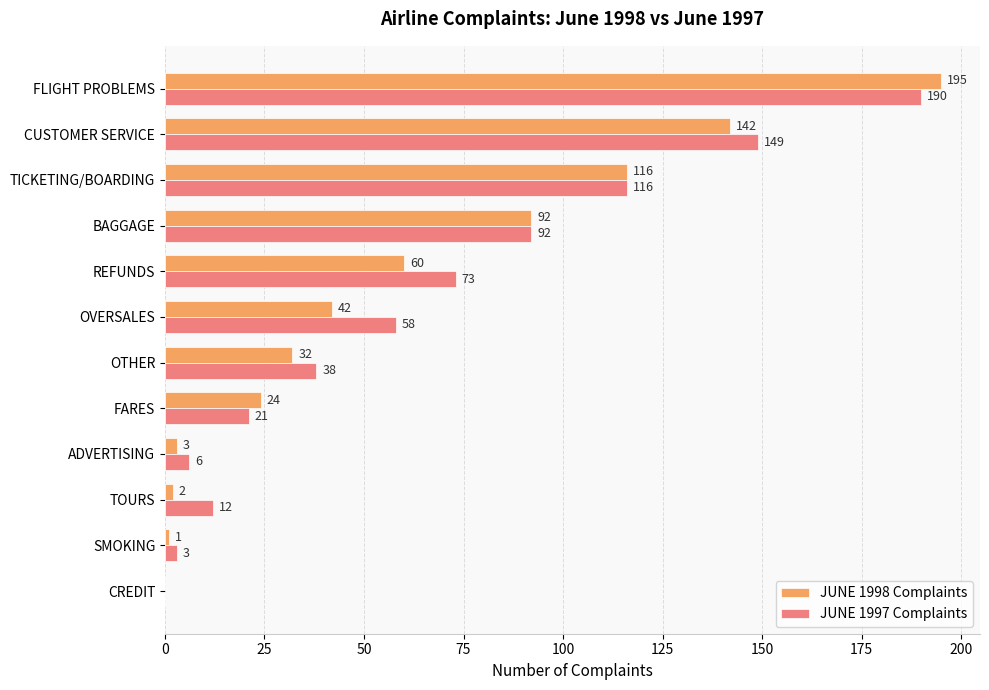

What is the sum of the JUNE 1998 Complaints values at CUSTOMER SERVICE and CREDIT?

142